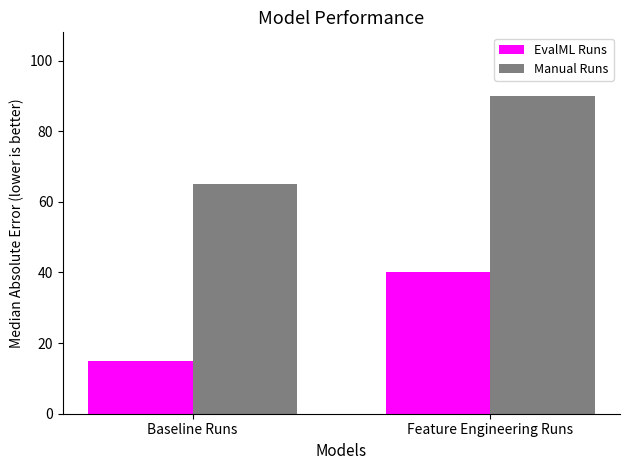

What is the sum of the EvalML Runs values at Feature Engineering Runs and Baseline Runs?

55